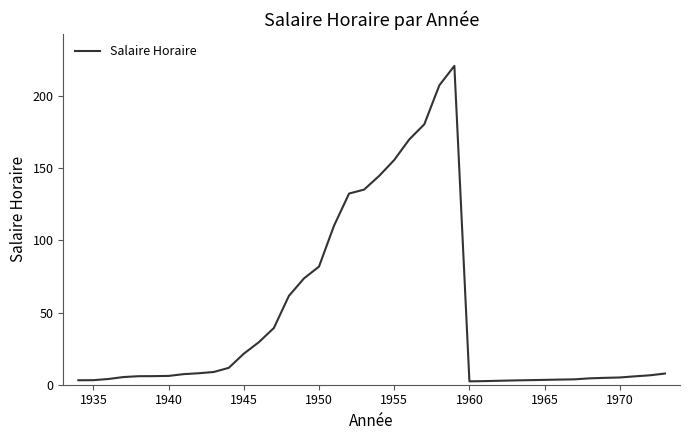

What is the maximum value shown in the chart?

221.0